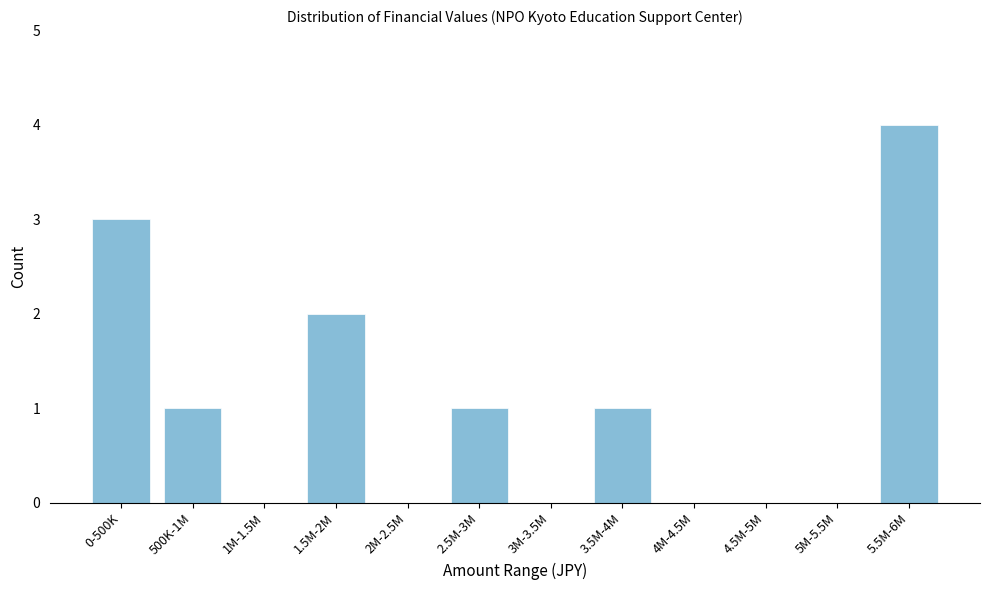

Reading right to left, transcribe all the data shown in this chart.

5.5M-6M=4	5M-5.5M=0	4.5M-5M=0	4M-4.5M=0	3.5M-4M=1	3M-3.5M=0	2.5M-3M=1	2M-2.5M=0	1.5M-2M=2	1M-1.5M=0	500K-1M=1	0-500K=3